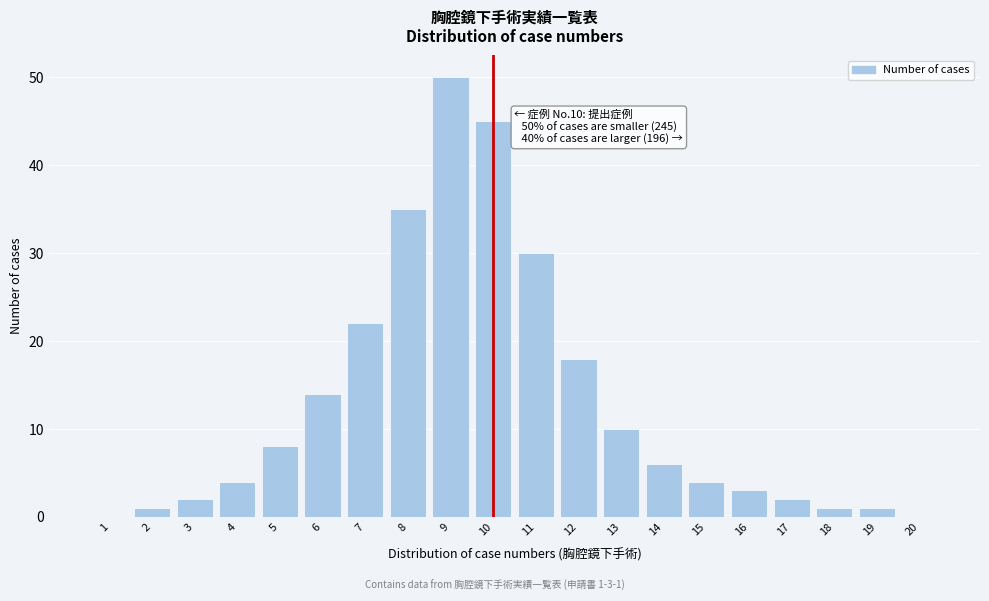

Reading left to right, extract all data points from this chart.

1=0	2=1	3=2	4=4	5=8	6=14	7=22	8=35	9=50	10=45	11=30	12=18	13=10	14=6	15=4	16=3	17=2	18=1	19=1	20=0